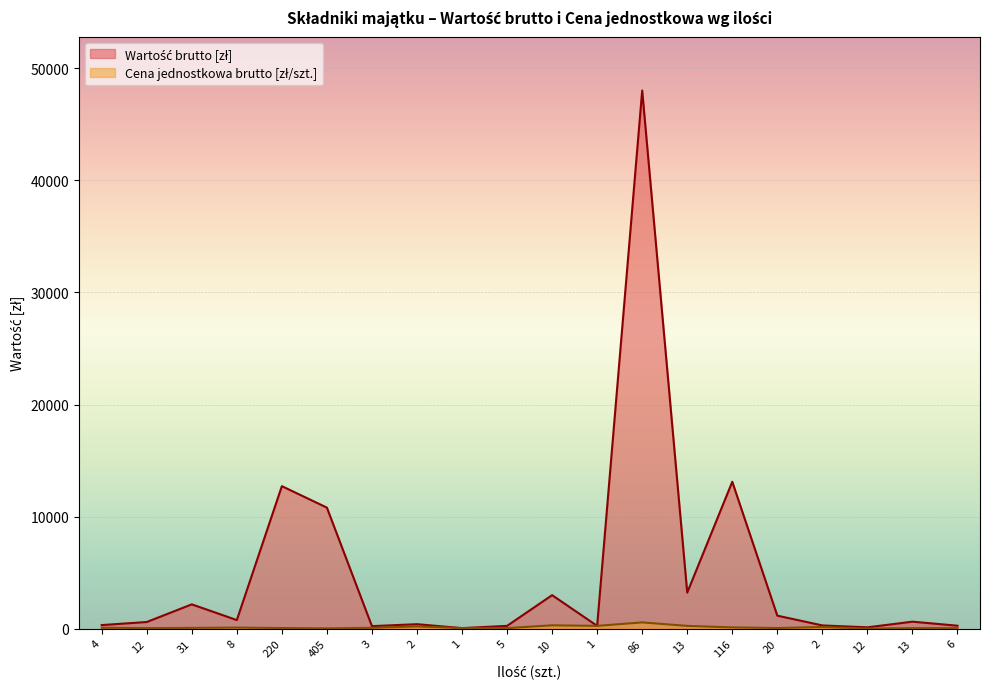

True or false: Cena jednostkowa brutto [zł/szt.] has more than 1 points higher than both neighbors.

True